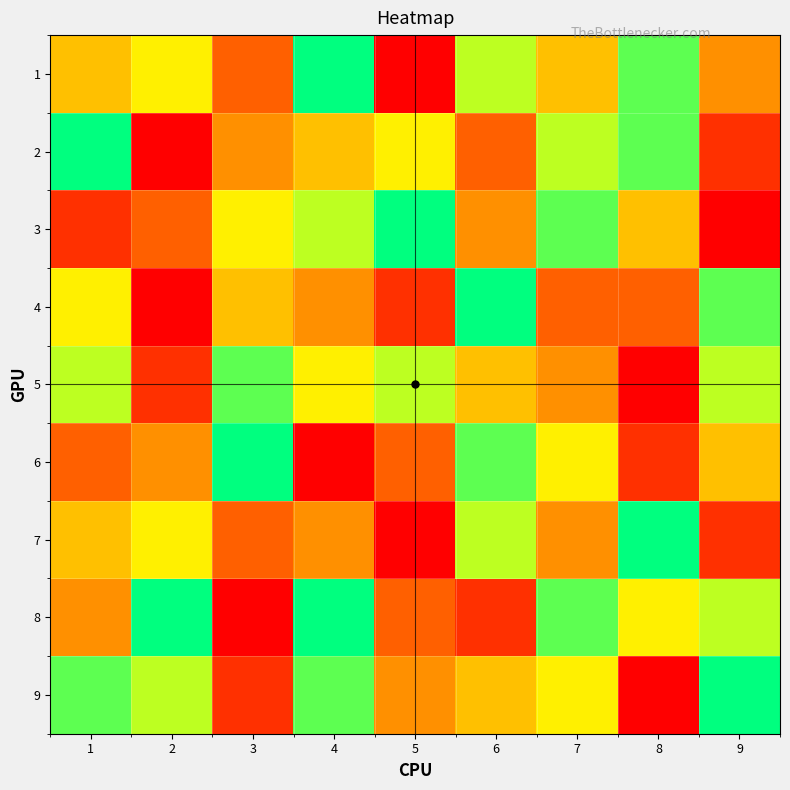

Count the number of data series in this chart.

9